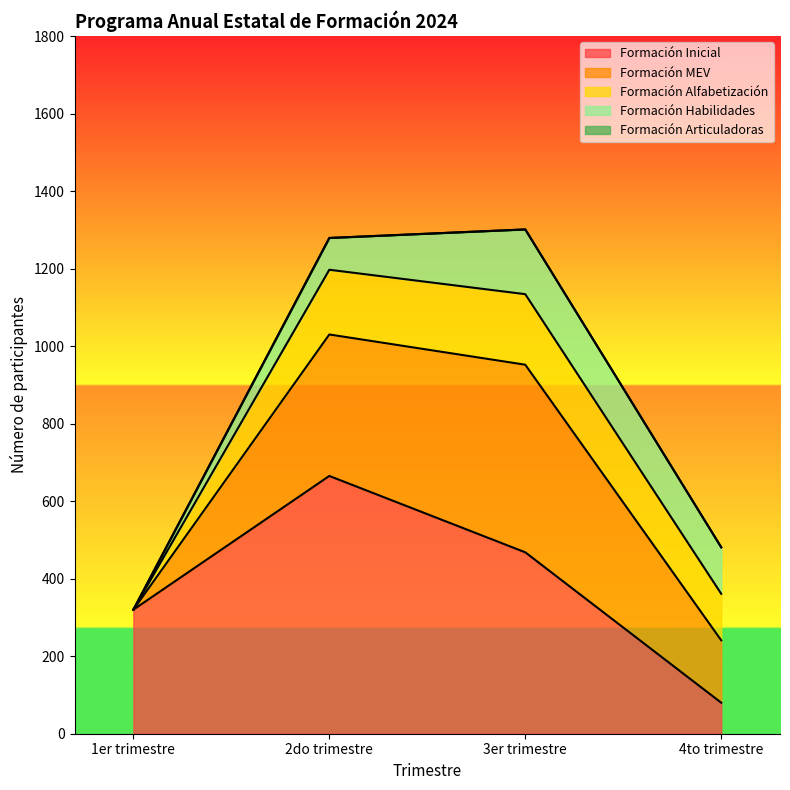

Count the Formación MEV values in the range 161 to 484.

3